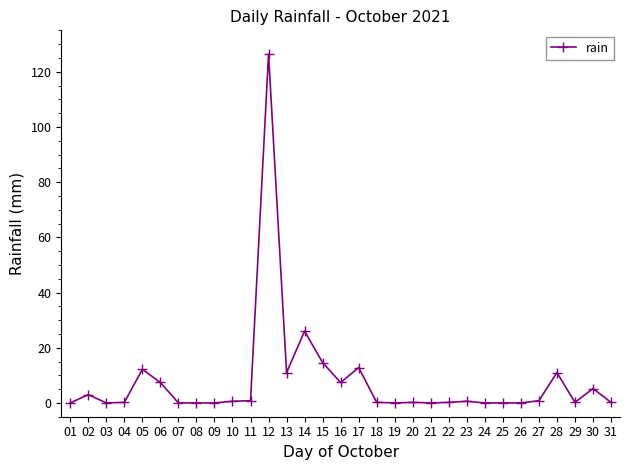

What is the greatest value displayed?

126.4